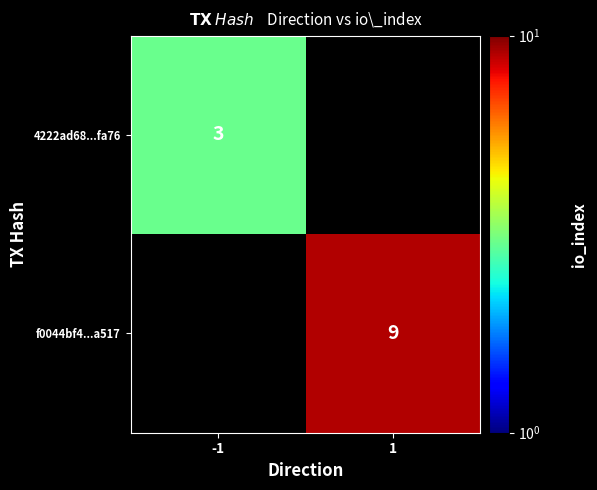

The value of 4222ad68...fa76 at -1 is 4. True or false?

False